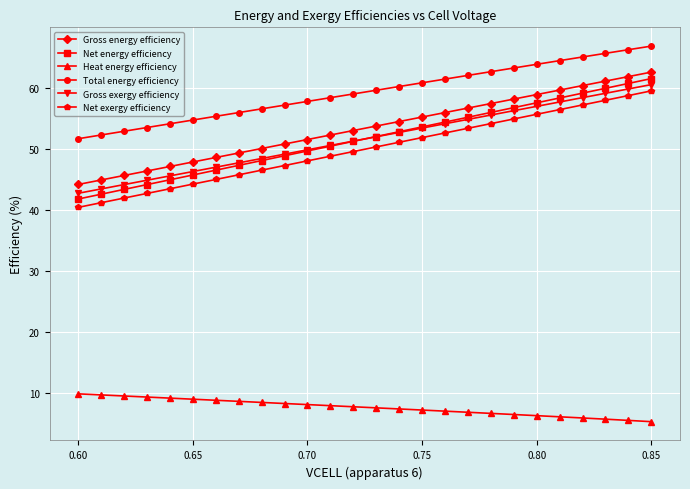

Which series has the widest spread of values?

Net energy efficiency